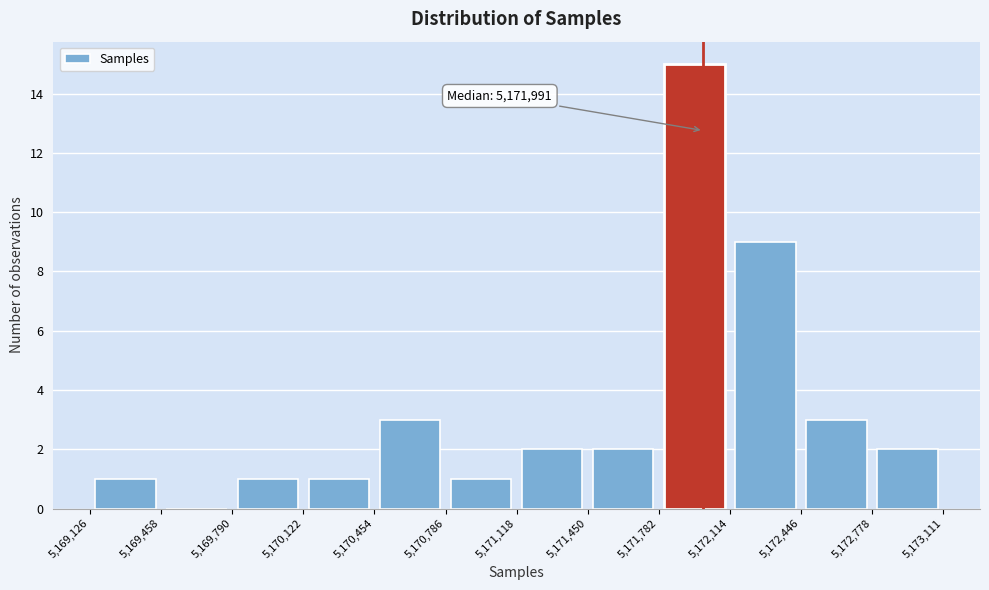

Which range on the x-axis has the tallest bar?

5,171,782 to 5,172,114